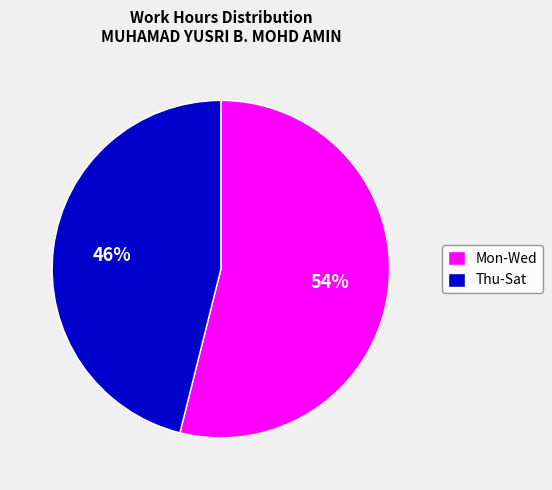

Is it true that Thu-Sat is 52% of the pie?

False